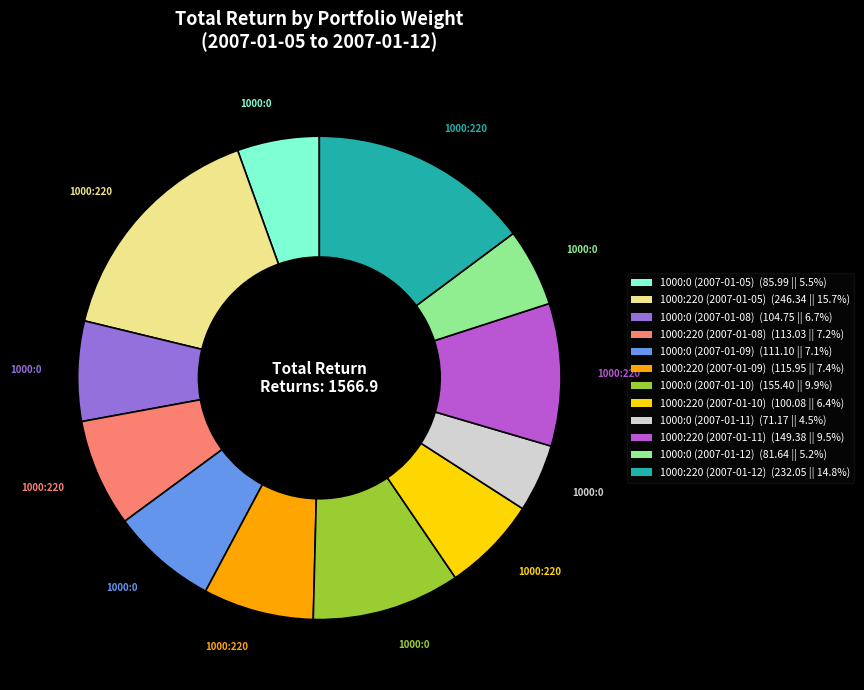

Is it true that 1000:0 (2007-01-11) is 5% of the pie?

True